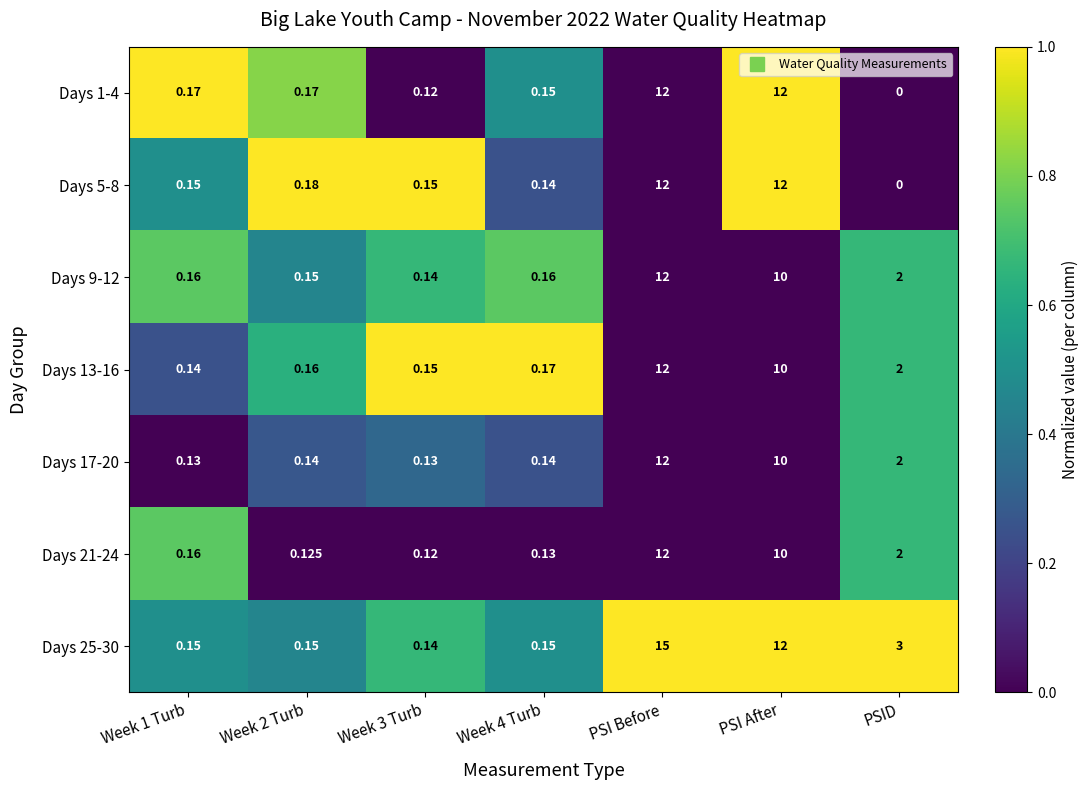

What is the maximum value shown in the chart?

15.0